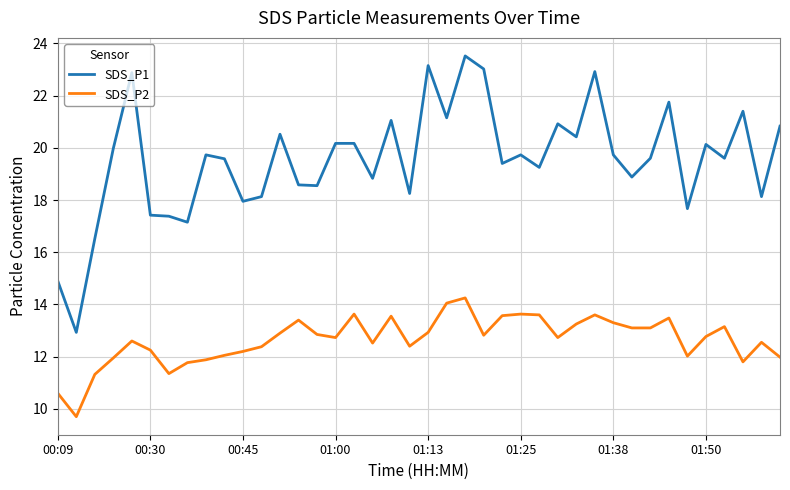

What is the difference between the maximum and minimum values in the SDS_P1 series?

10.6